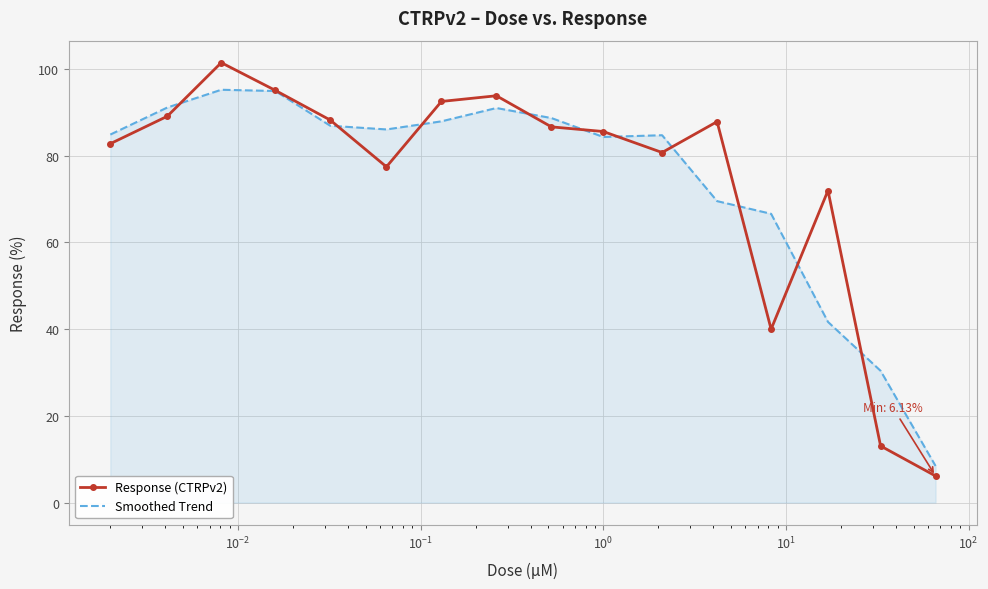

What is the minimum value for Smoothed Trend?

8.4